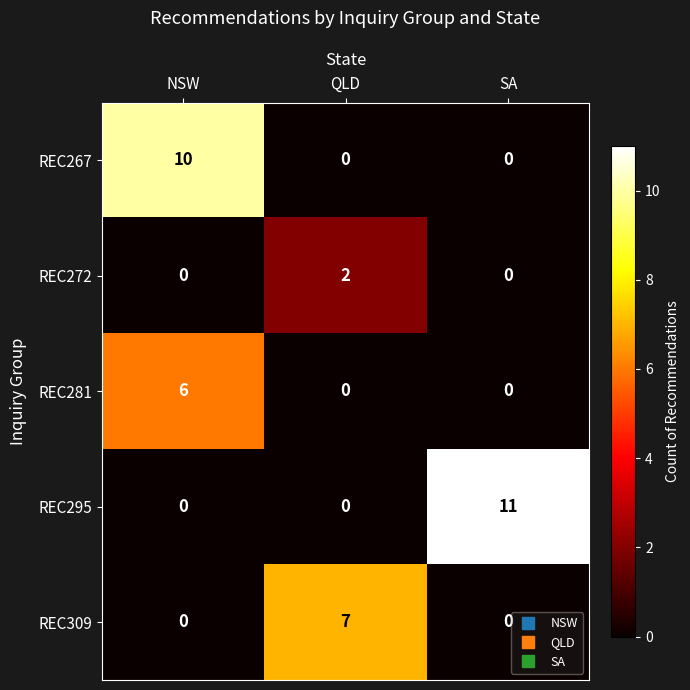

True or false: REC281 has a value of 6 at NSW.

True